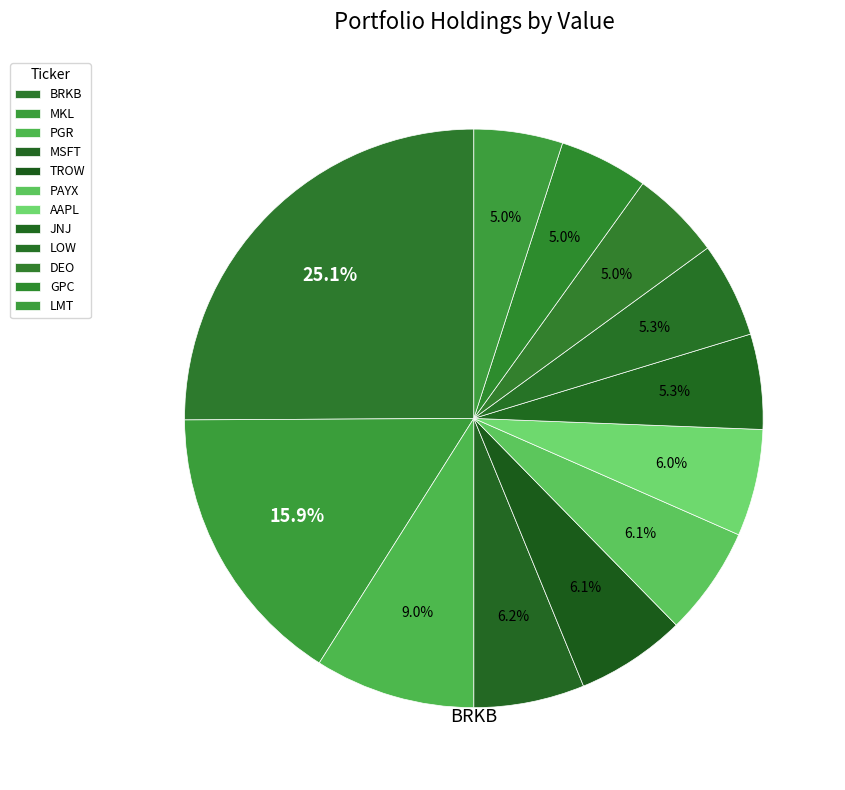

Which slice is the smallest?

LMT